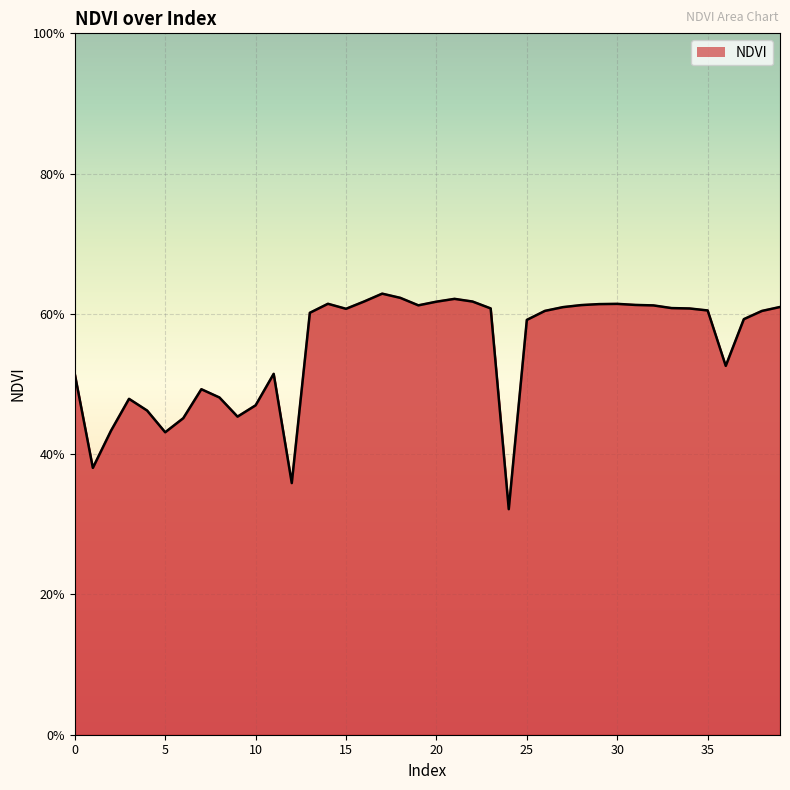

Reading left to right, list all the values displayed in this chart.

0=0.5	1=0.4	2=0.4	3=0.5	4=0.5	5=0.4	6=0.5	7=0.5	8=0.5	9=0.5	10=0.5	11=0.5	12=0.4	13=0.6	14=0.6	15=0.6	16=0.6	17=0.6	18=0.6	19=0.6	20=0.6	21=0.6	22=0.6	23=0.6	24=0.3	25=0.6	26=0.6	27=0.6	28=0.6	29=0.6	30=0.6	31=0.6	32=0.6	33=0.6	34=0.6	35=0.6	36=0.5	37=0.6	38=0.6	39=0.6